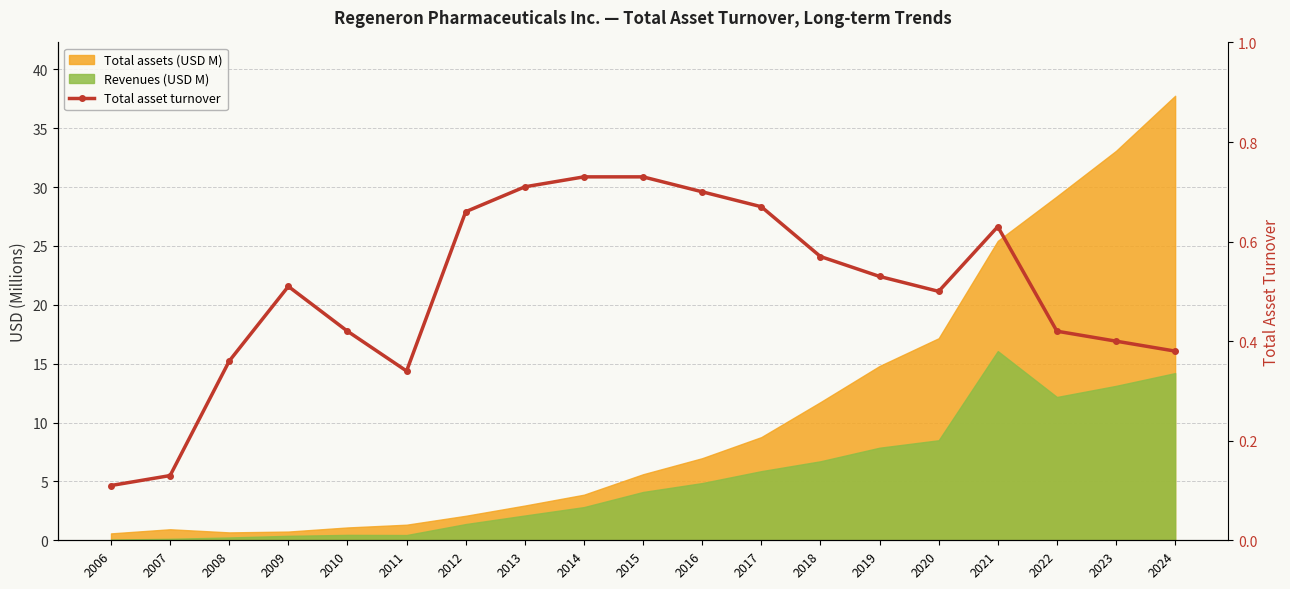

The chart shows a value of 0.8 at 2020. True or false?

False